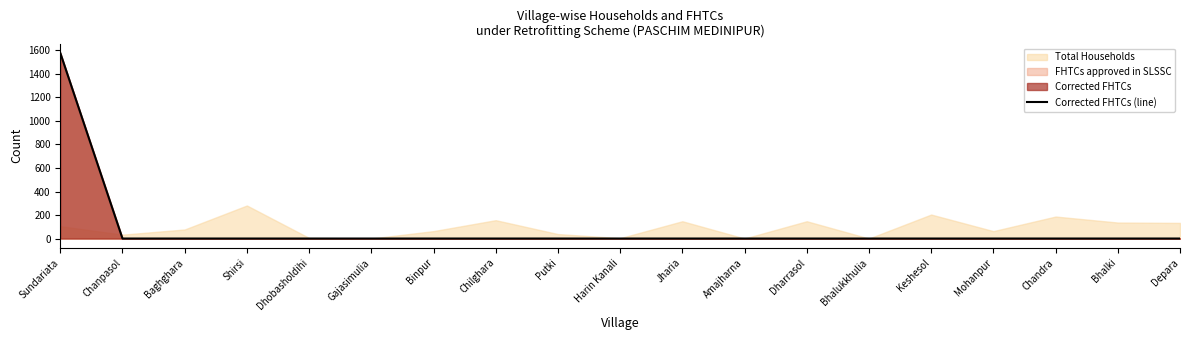

What is the maximum value for Corrected FHTCs (line)?

1579